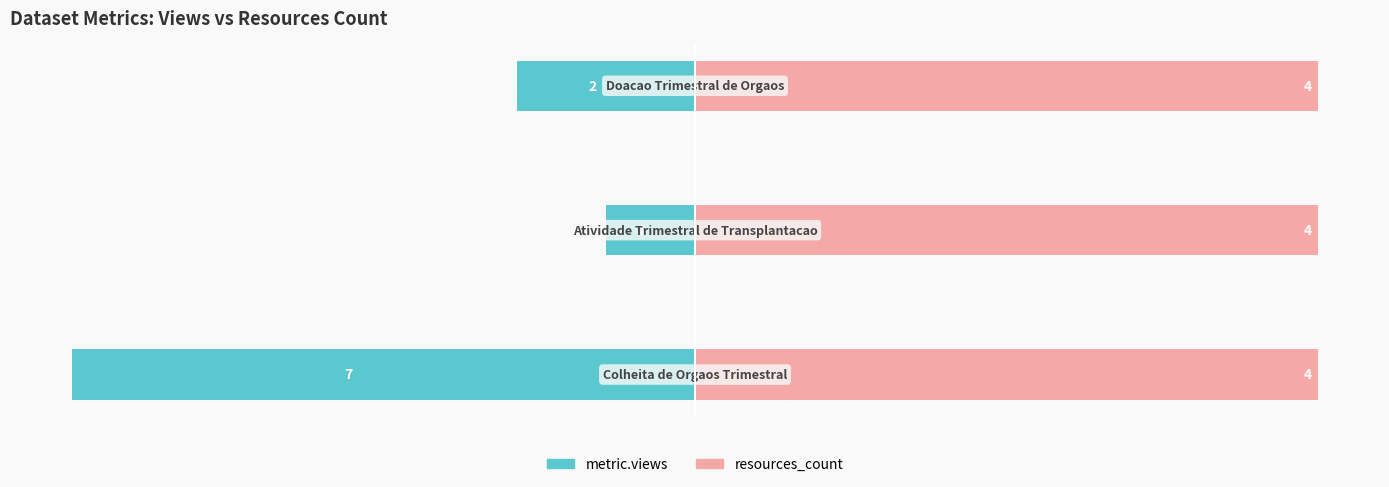

Are the bars horizontal?

Yes